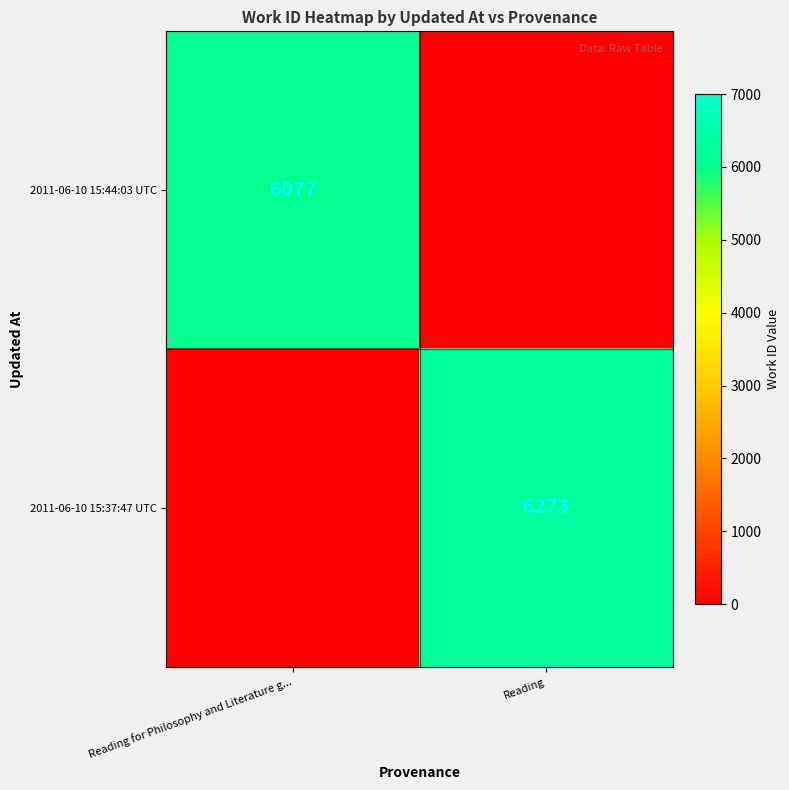

What is the total value across all series at Reading?

6273